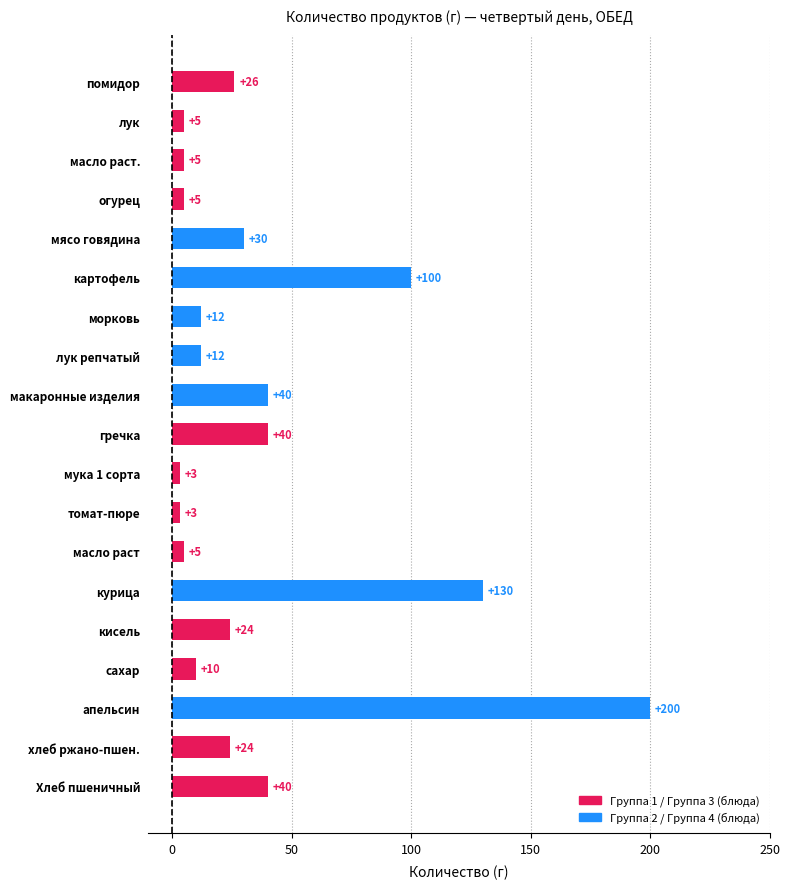

Are the bars grouped side by side (vs. stacked)?

No